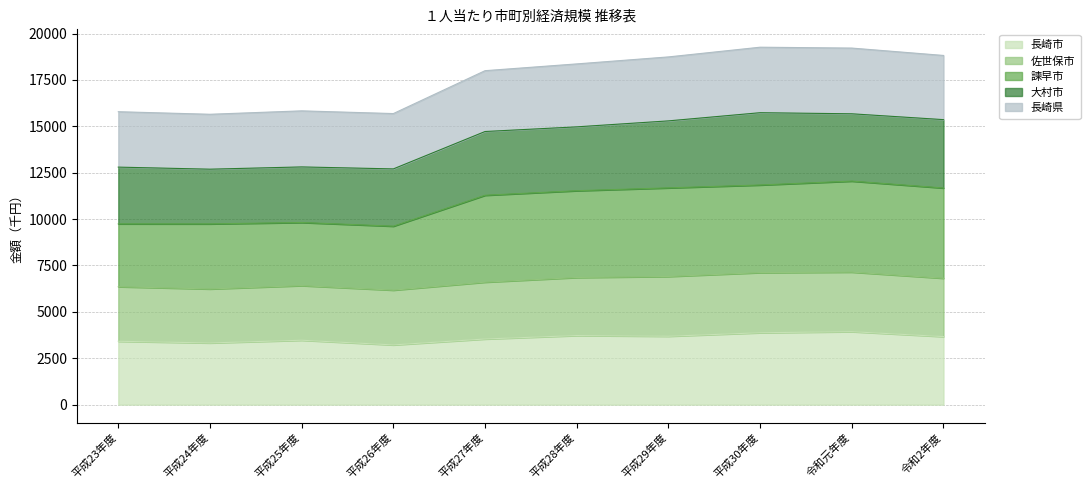

Which series has the widest spread of values?

長崎県